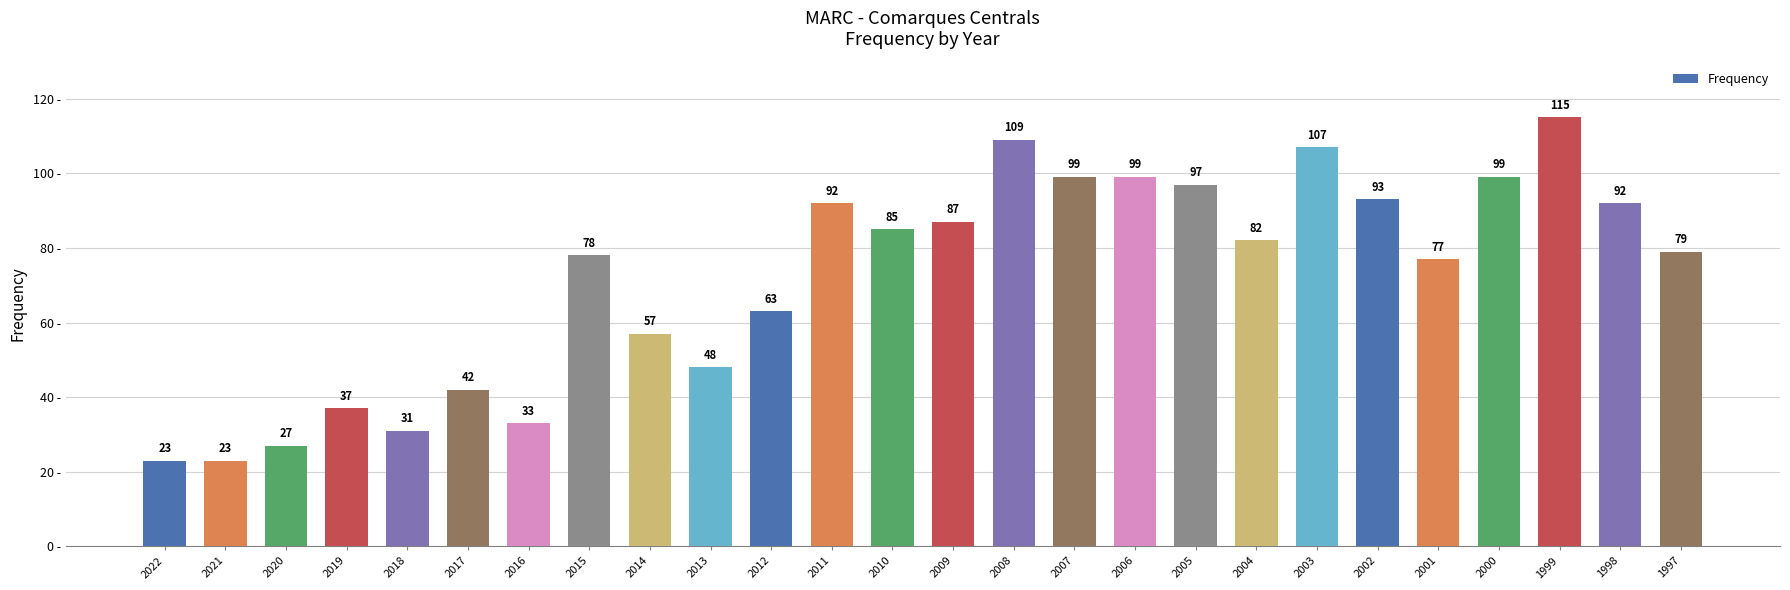

Is it true that the value at 1998 is 92?

True